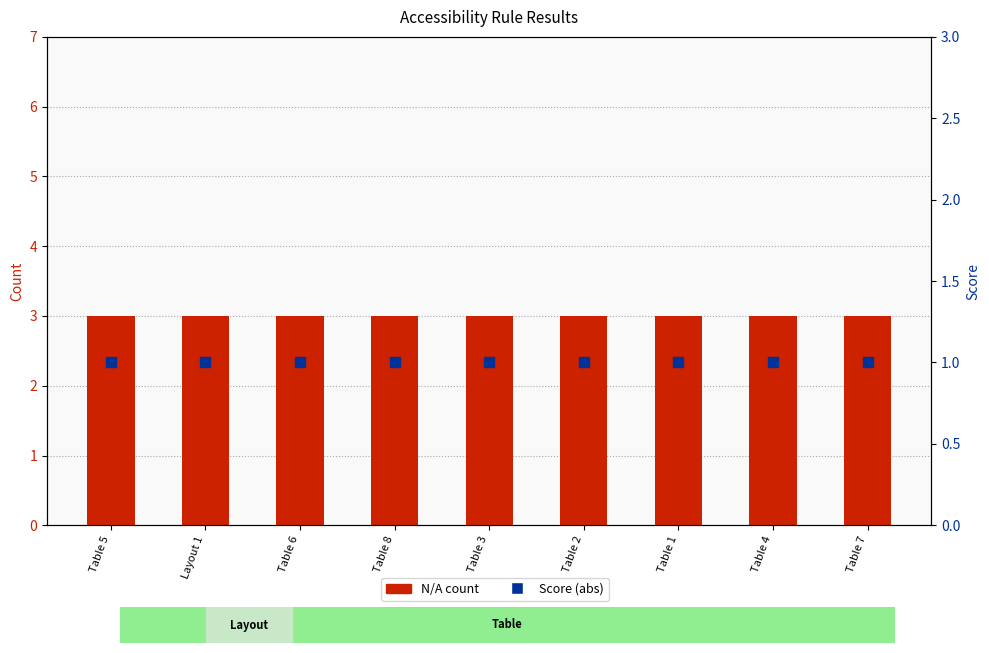

Which series has the largest total across all categories?

N/A count